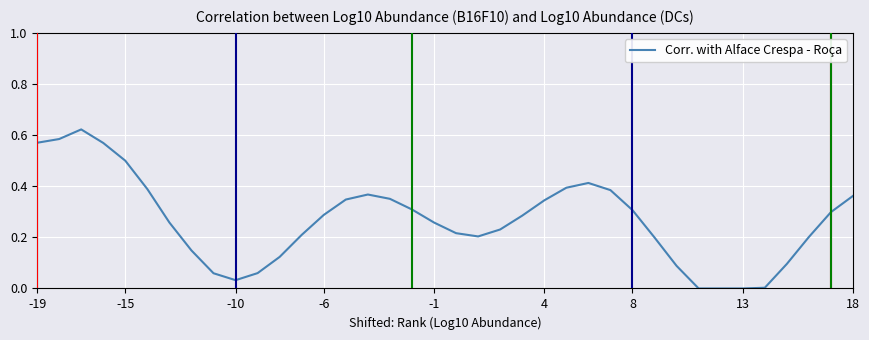

What is the greatest value displayed?

0.6